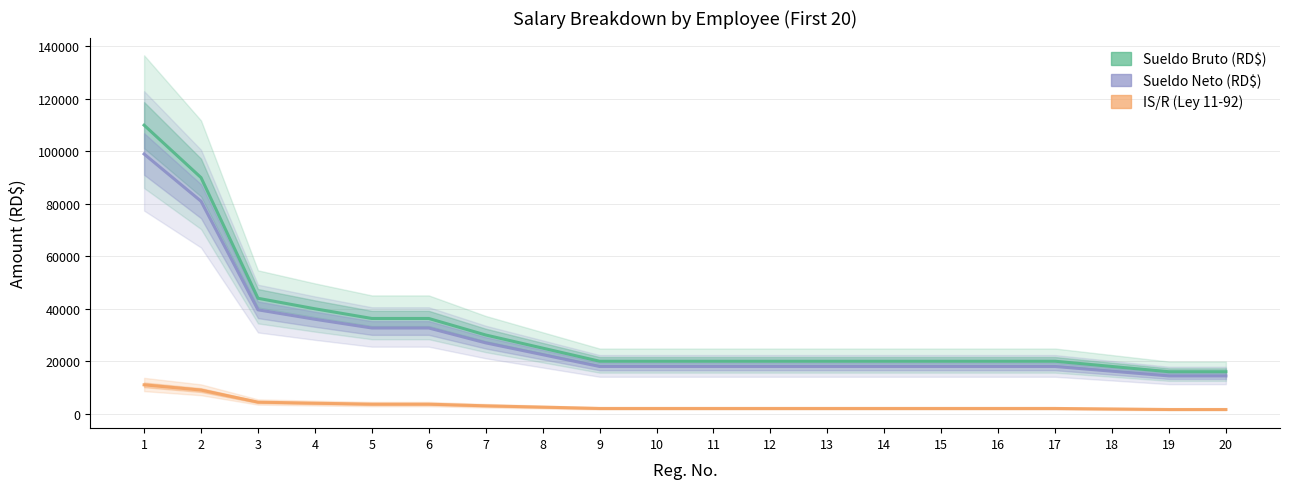

Which category has the highest value across all series?

1